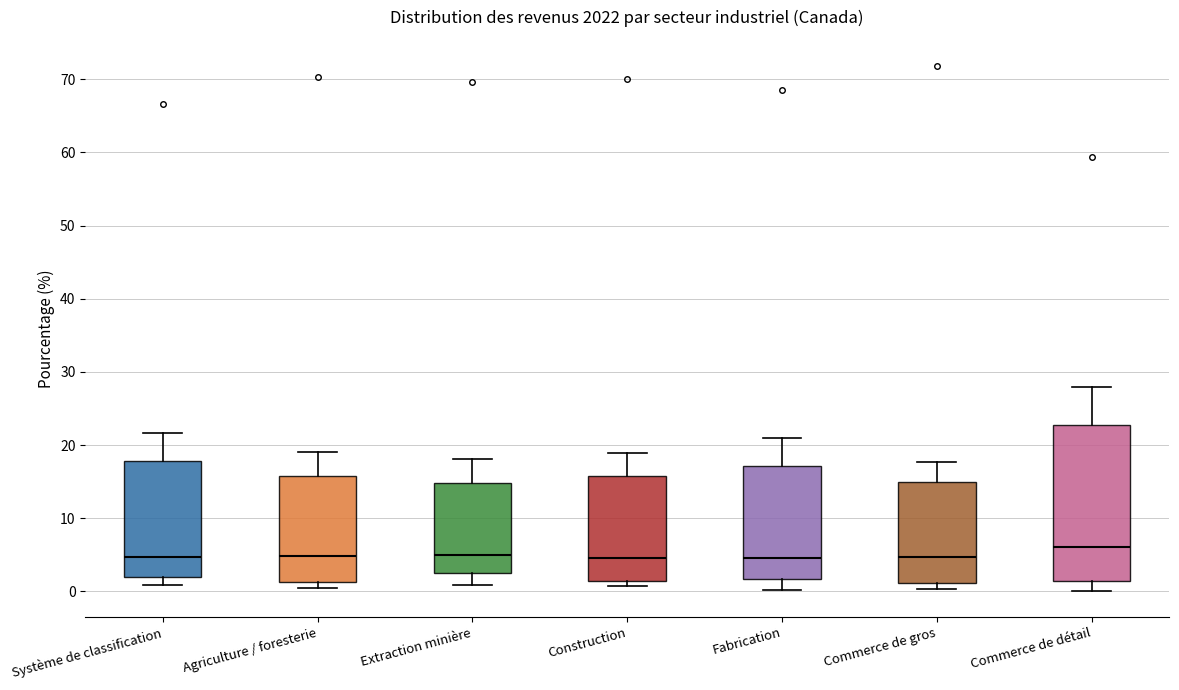

Where is the upper edge of the box for Commerce de détail on the y-axis? The values are not printed on the chart, so give them approximately, as read against the axis.

23